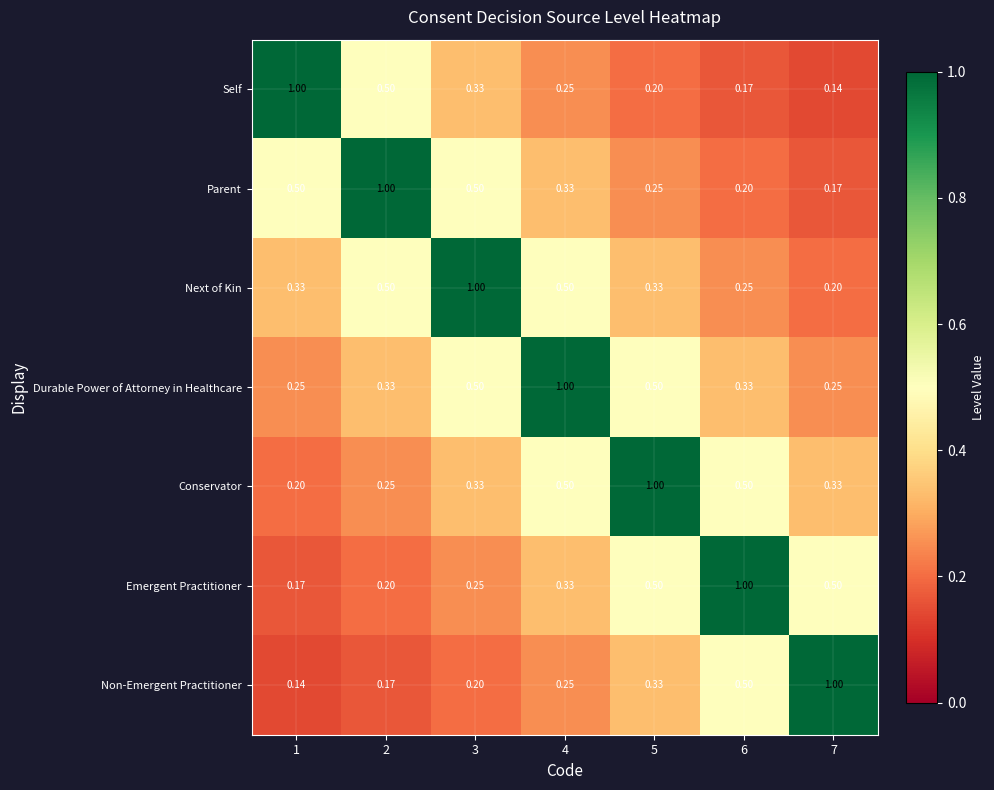

Which series has the largest total across all categories?

Durable Power of Attorney in Healthcare